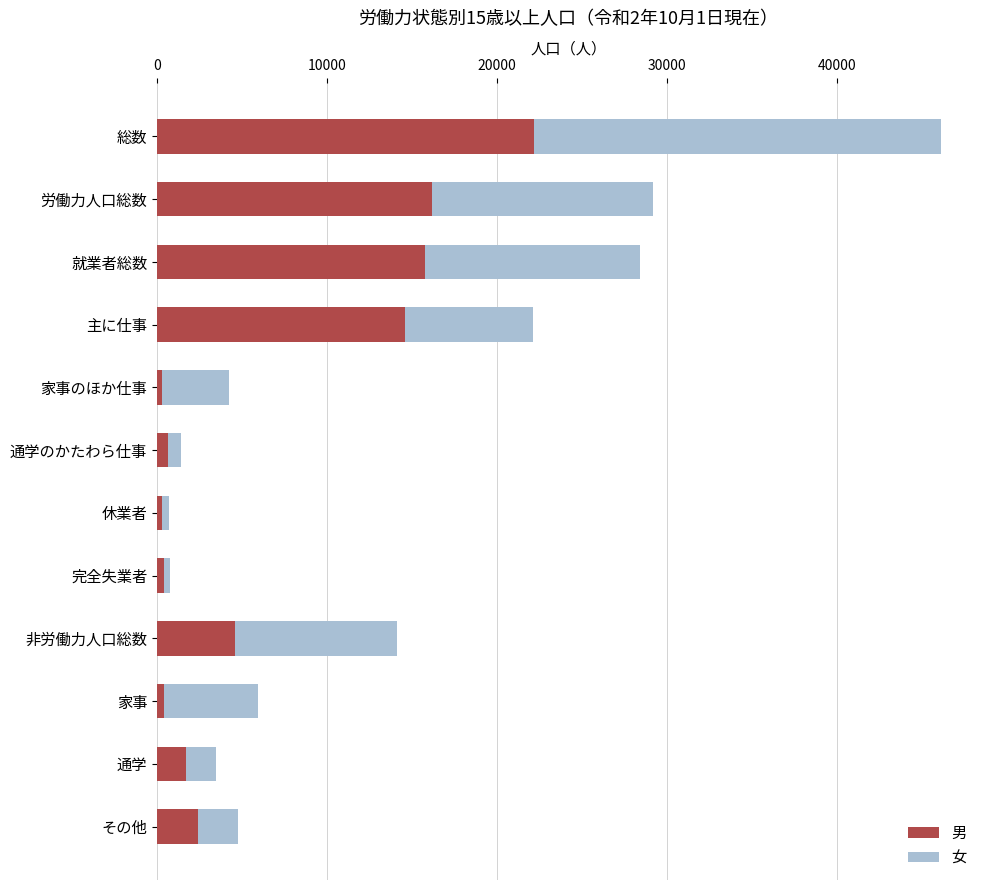

True or false: 男 has a value of 10927 at 労働力人口総数.

False